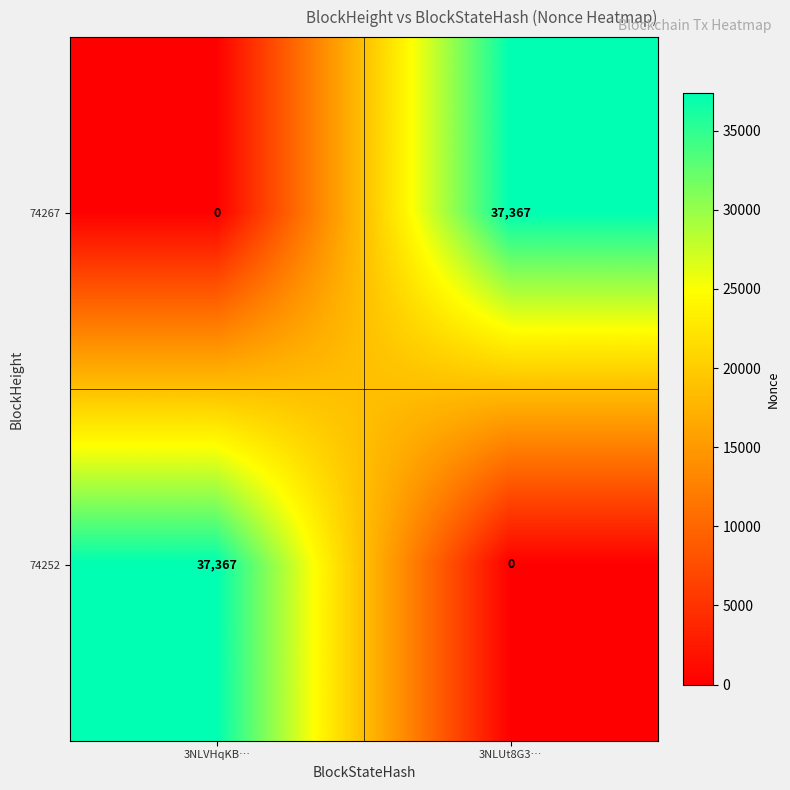

Reading left to right, transcribe all the data shown in this chart.

74267: 3NLVHqKB…=0	3NLUt8G3…=37367
74252: 3NLVHqKB…=37367	3NLUt8G3…=0